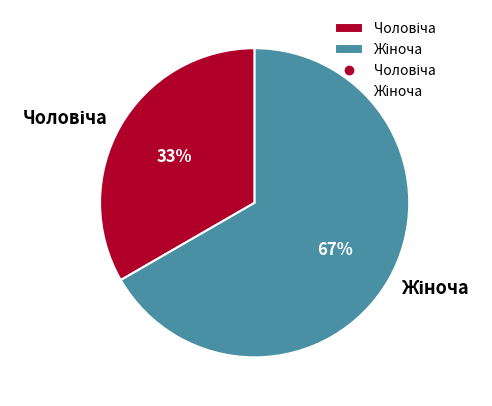

Is there a majority slice in this chart?

Yes